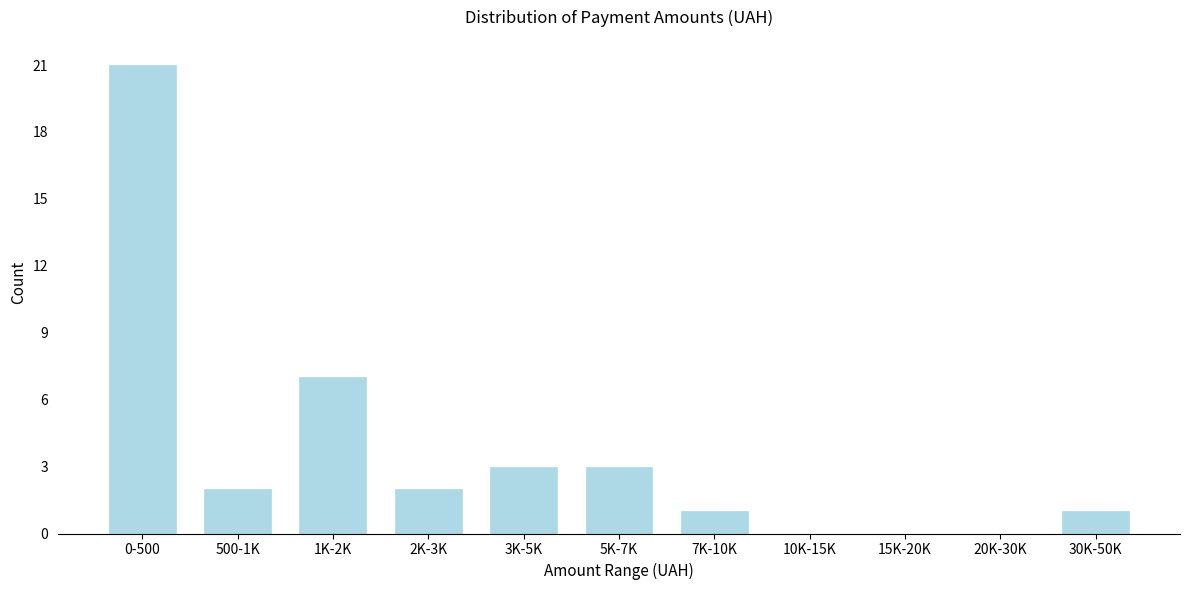

Reading right to left, transcribe all the data shown in this chart.

30K-50K=1	20K-30K=0	15K-20K=0	10K-15K=0	7K-10K=1	5K-7K=3	3K-5K=3	2K-3K=2	1K-2K=7	500-1K=2	0-500=21